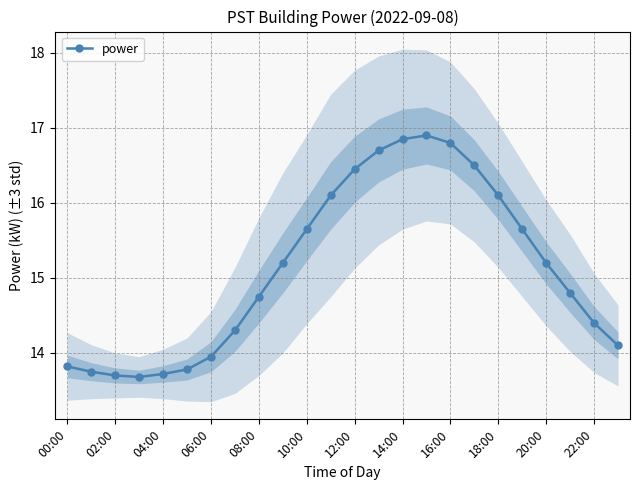

Count the number of categories in the chart.

24